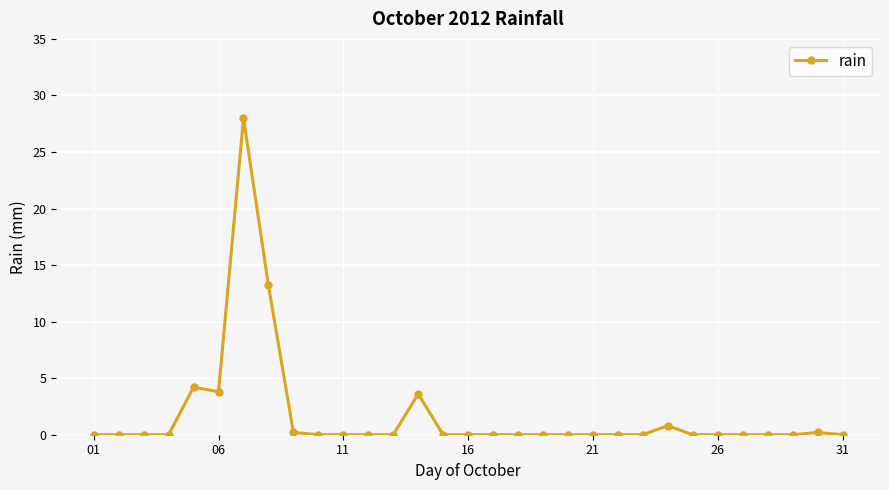

What is the maximum value shown in the chart?

28.0